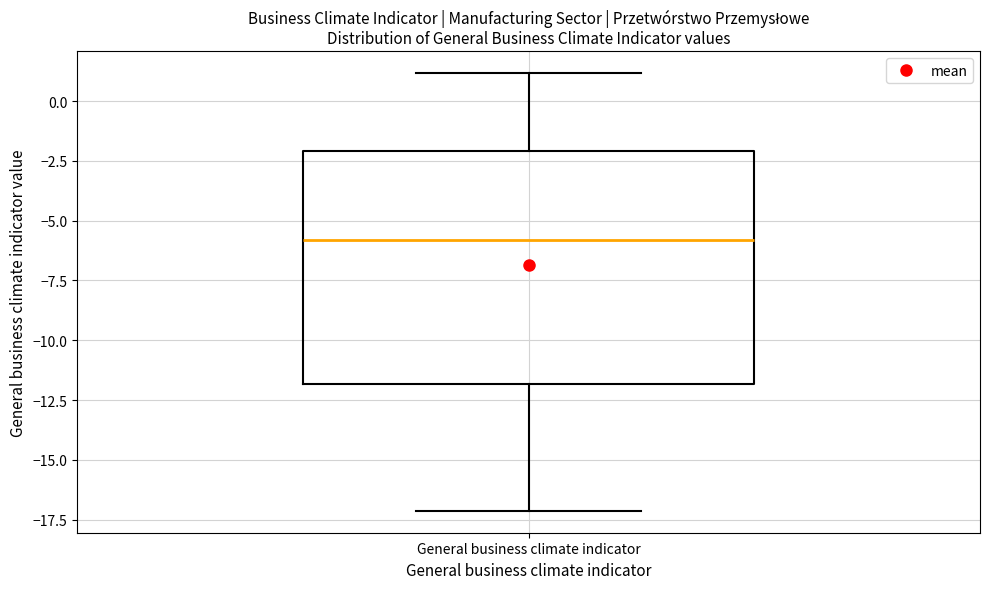

Where does the median line of the box for General business climate indicator sit on the y-axis? The values are not printed on the chart, so give them approximately, as read against the axis.

-6